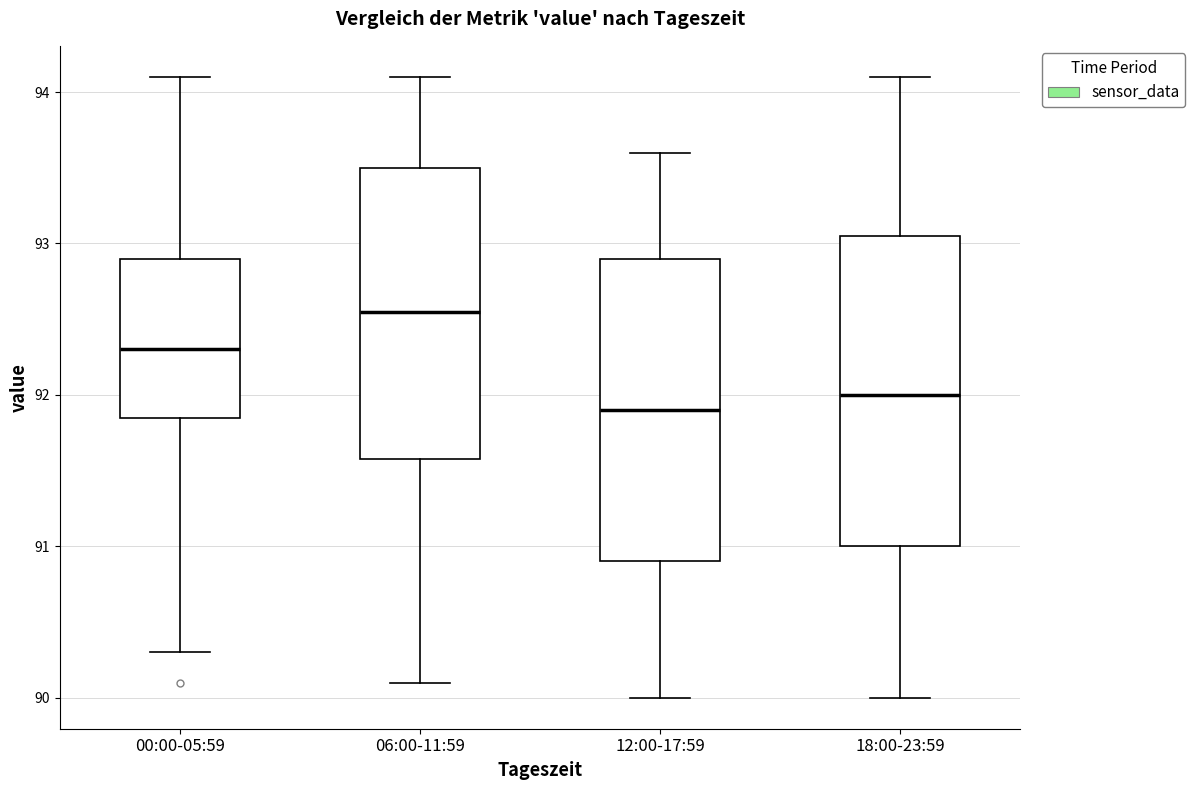

Which box has the highest median line?

06:00-11:59